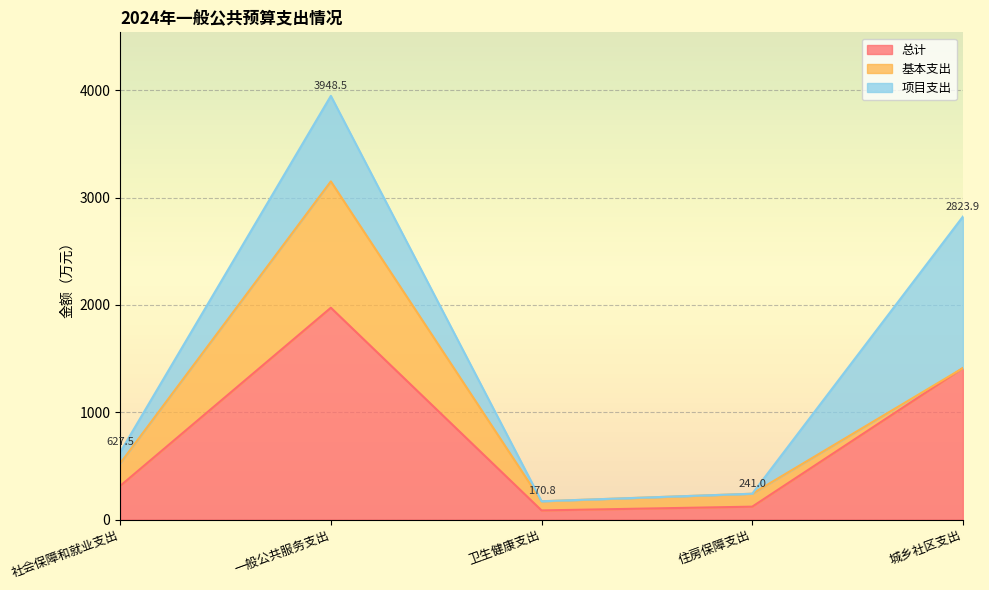

Where is the first local maximum for 基本支出?

一般公共服务支出